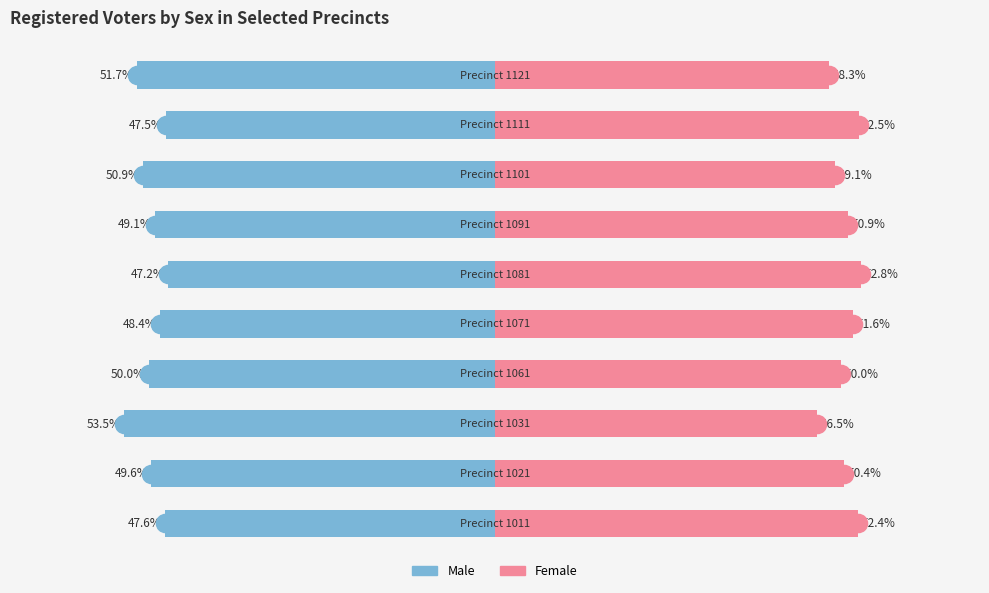

Is the value of Male at 6 greater than the value of Female at 7?

No